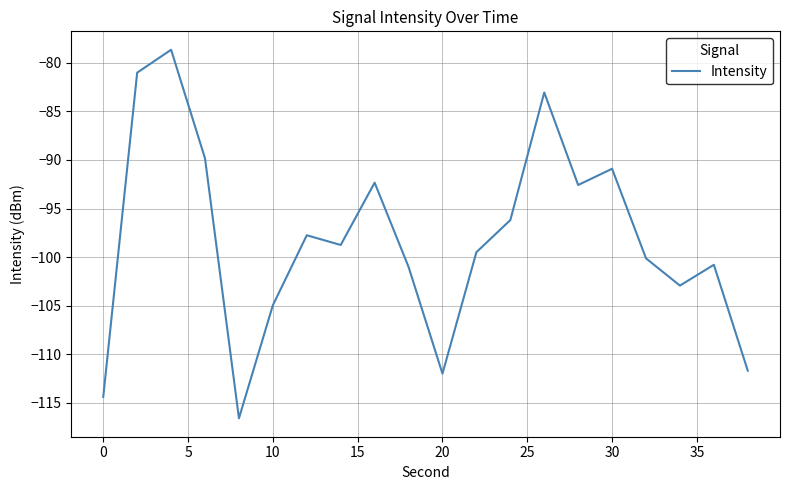

What is the greatest value displayed?

-78.6